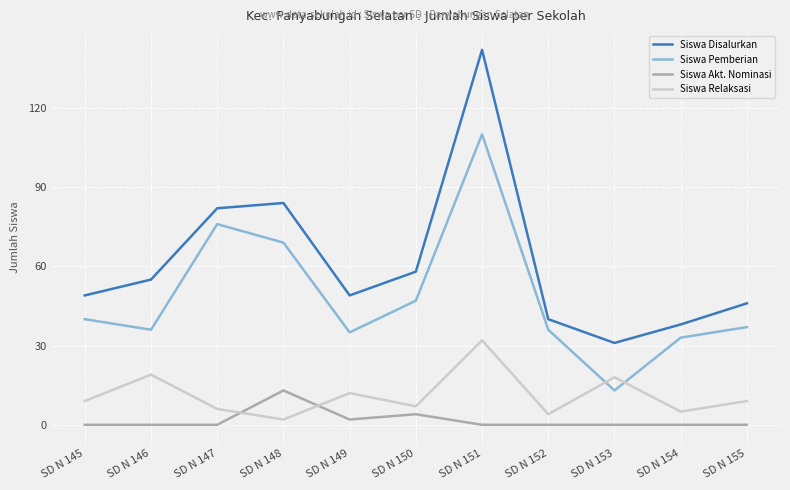

Which category has the lowest value in the Siswa Relaksasi series?

SD N 148